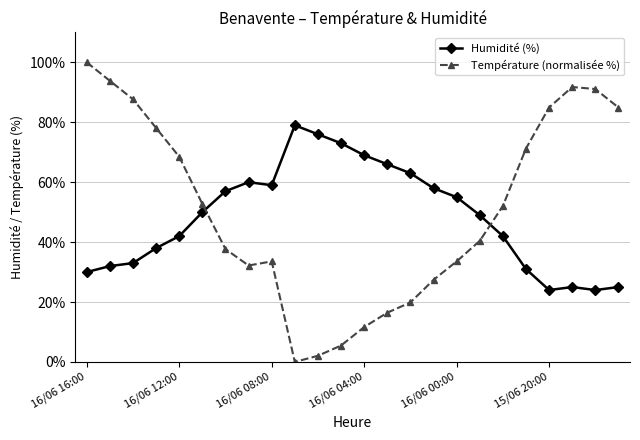

True or false: Humidité (%) has more than 0 interior local peaks.

True